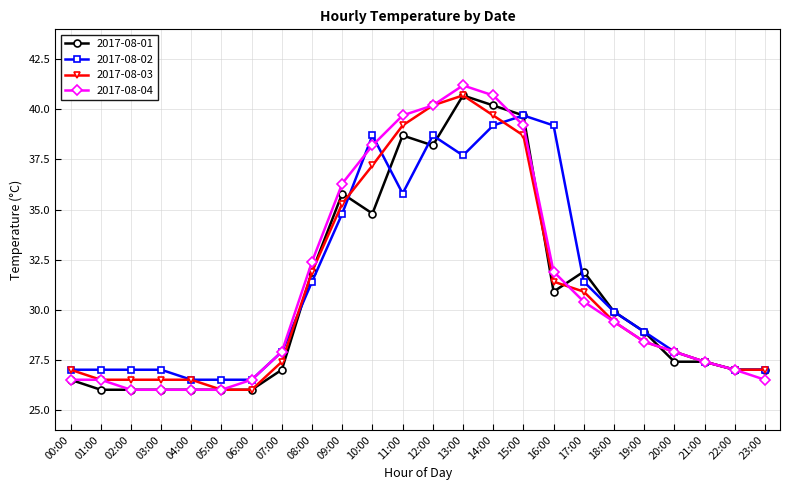

Is this an area chart (filled region under the line)?

No